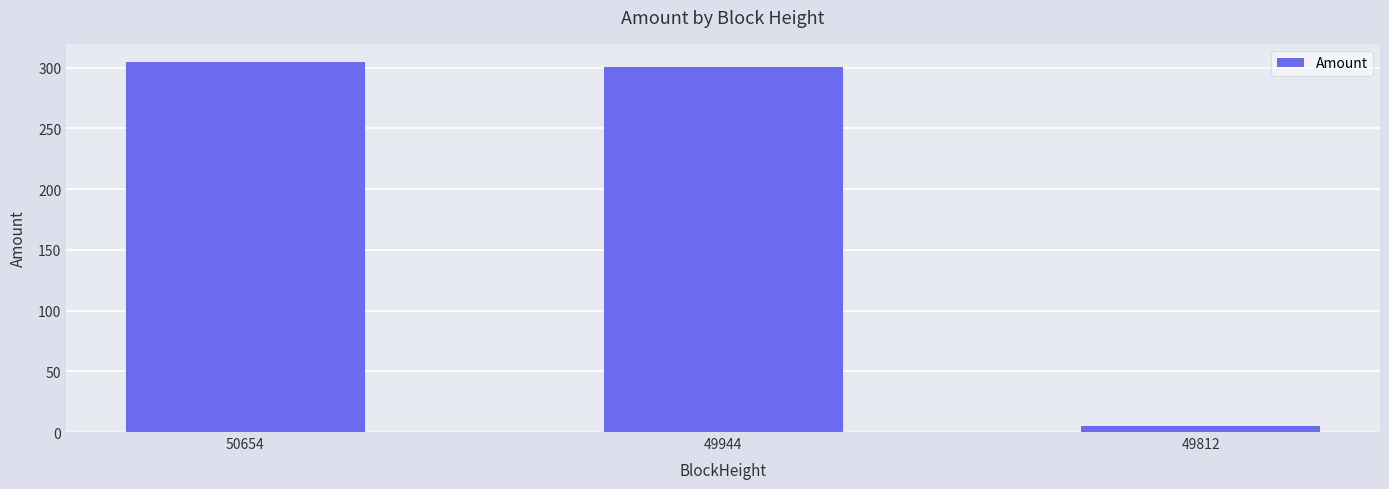

What is the change in value from 50654 to 49944?

-3.9